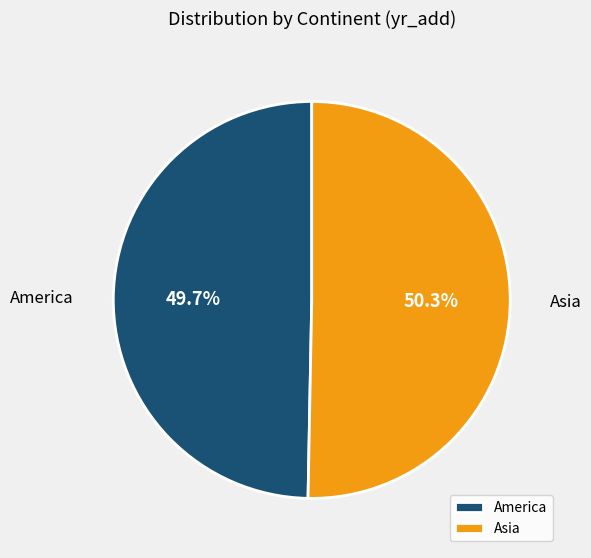

How many segments does this pie chart have?

2